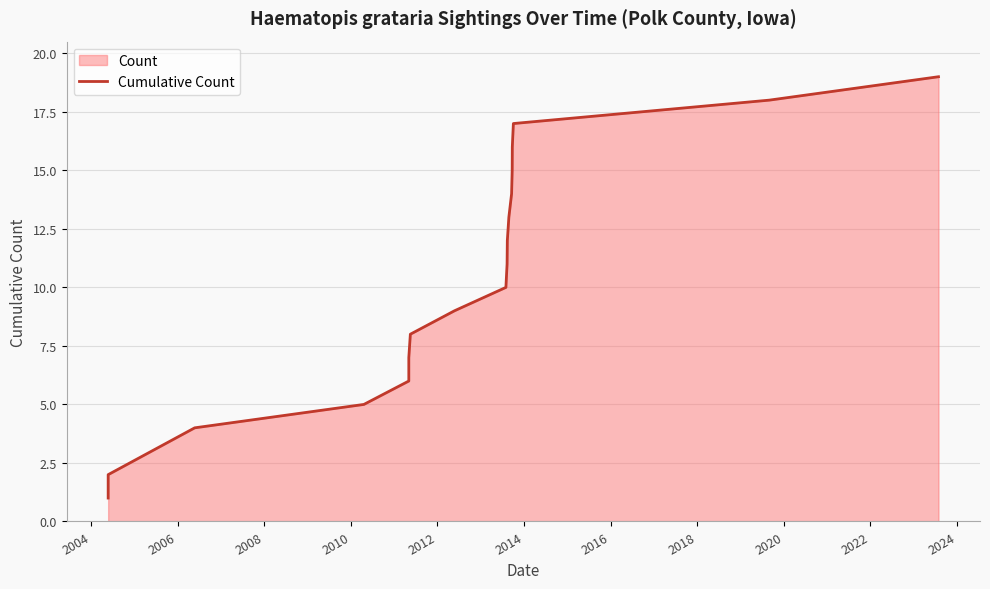

What is the smallest value displayed?

1